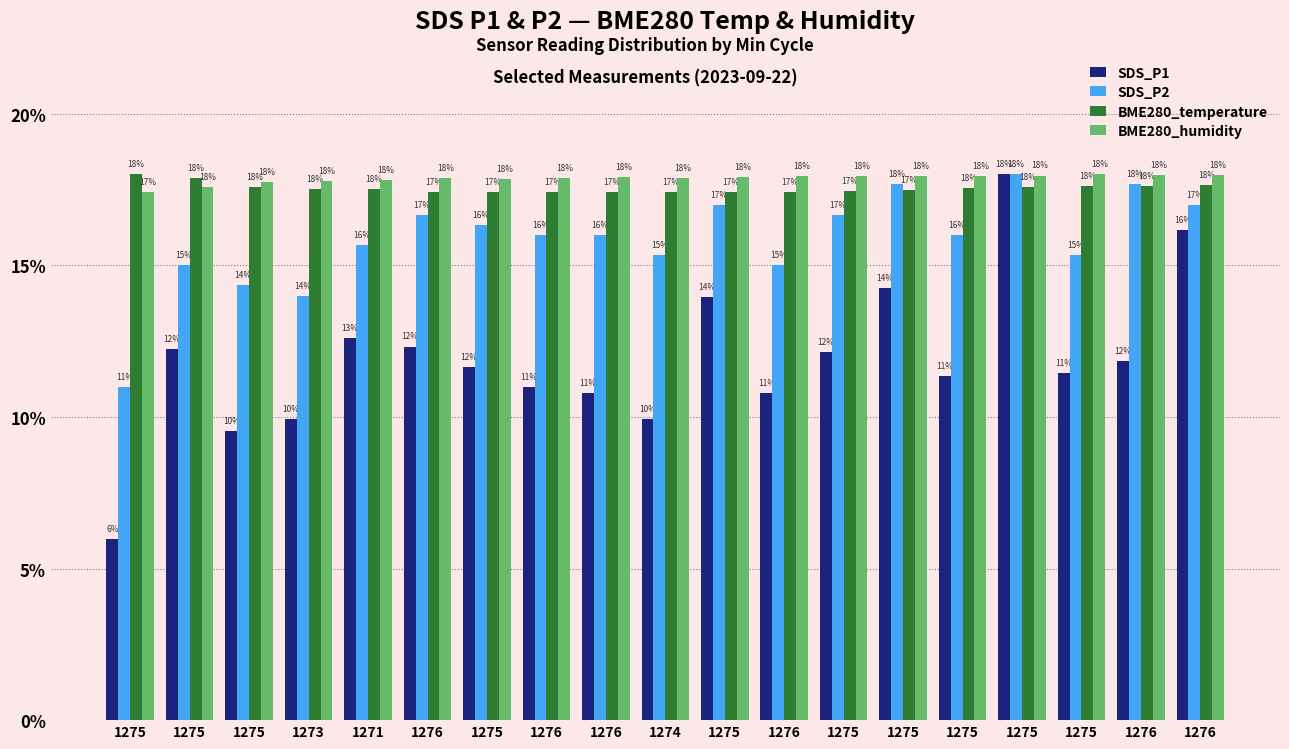

How many distinct data groups are displayed?

4